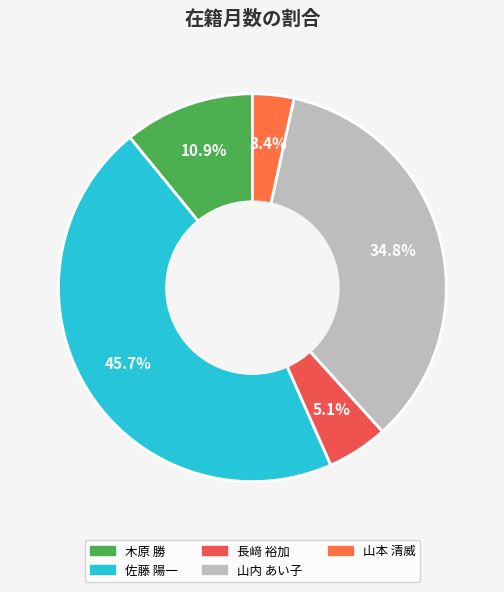

Rank the categories by value from highest to lowest.

佐藤 陽一, 山内 あい子, 木原 勝, 長﨑 裕加, 山本 清威